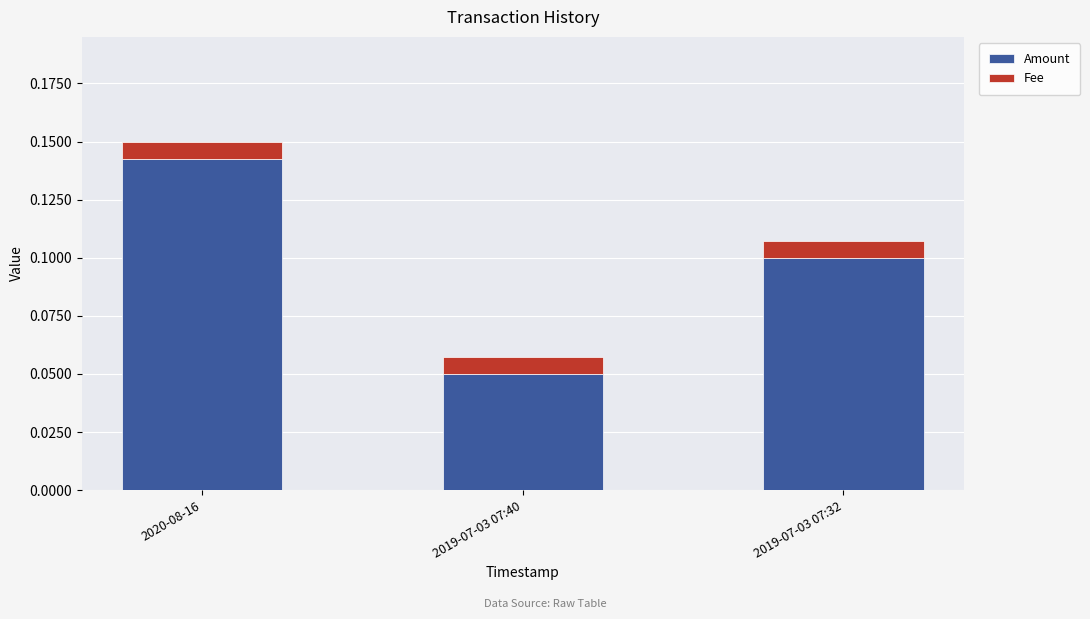

At which category is the sum across all series the highest?

2020-08-16